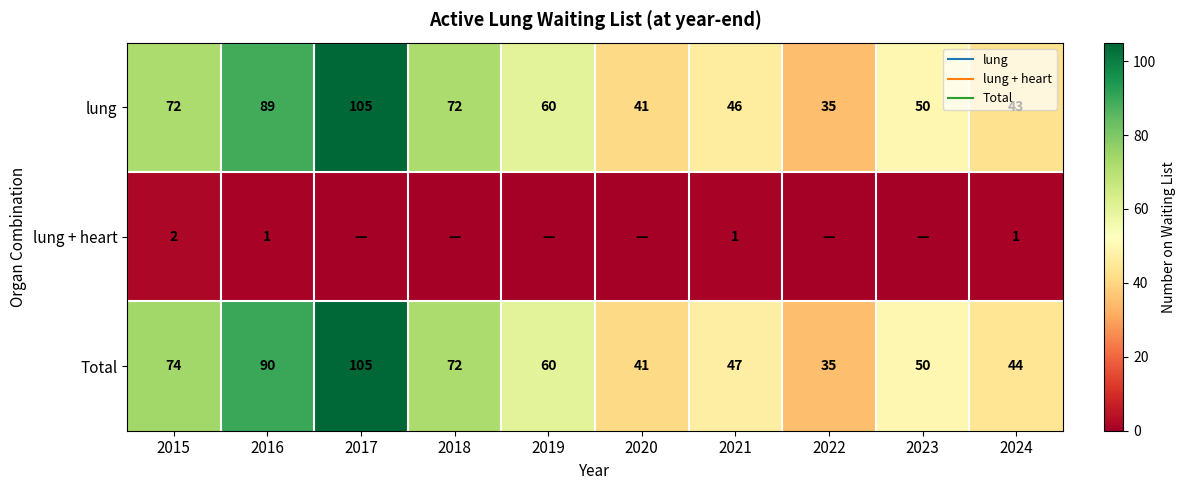

List the labels in order of Total value, largest first.

2017, 2016, 2015, 2018, 2019, 2023, 2021, 2024, 2020, 2022